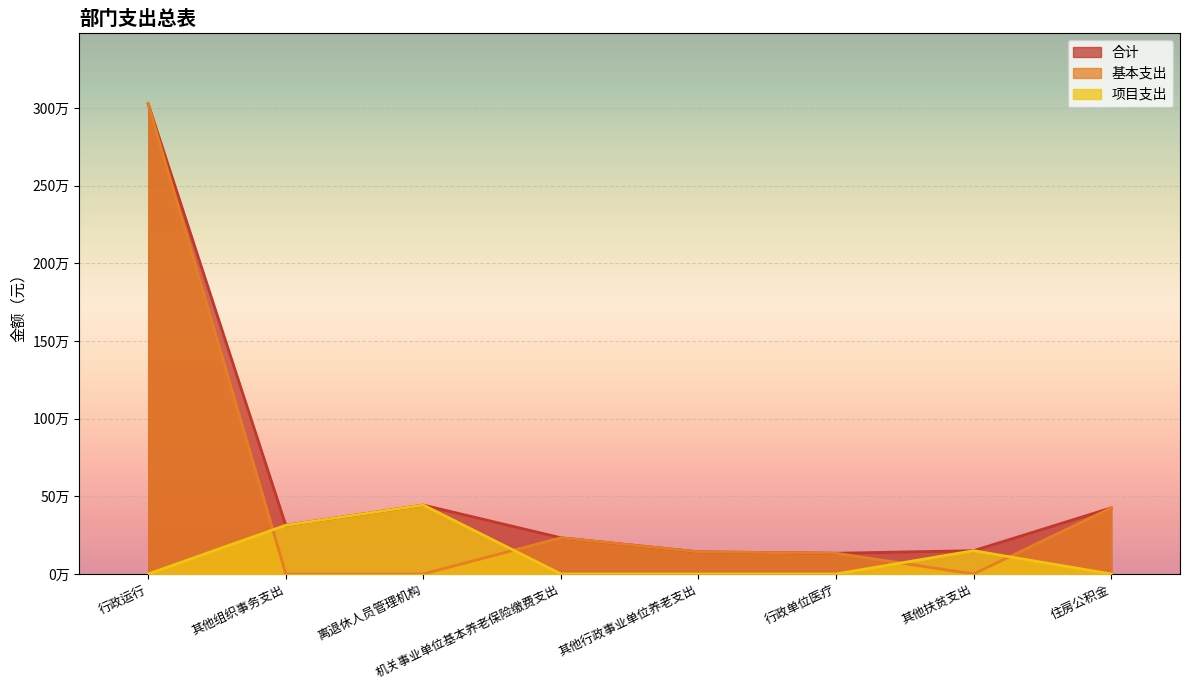

How many distinct data groups are displayed?

3